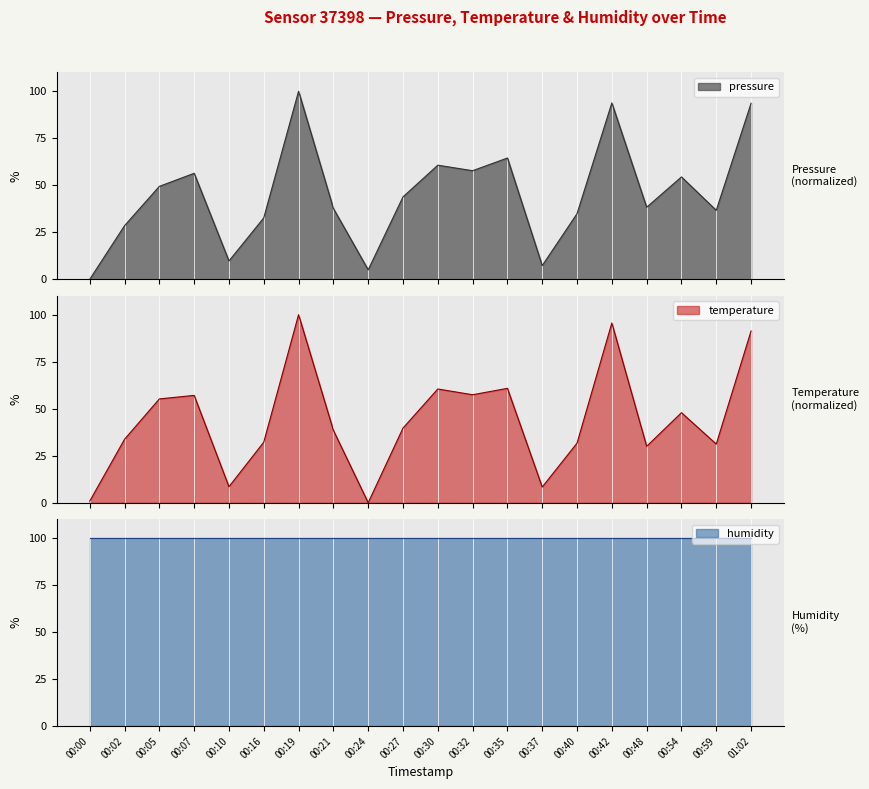

Where do temperature and pressure first cross each other?

00:07 and 00:10